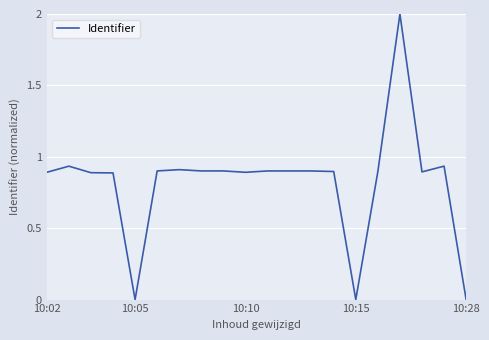

What is the maximum value shown in the chart?

2.0